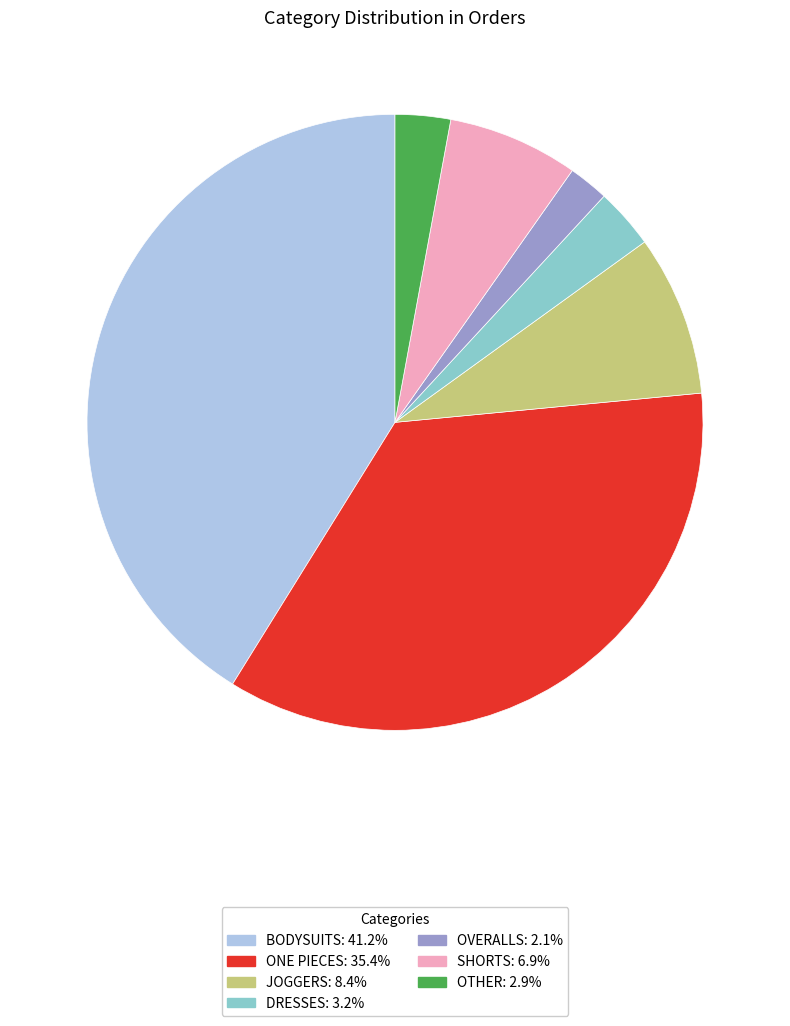

What is the ratio of the value at SHORTS to the value at OTHER?

2.4